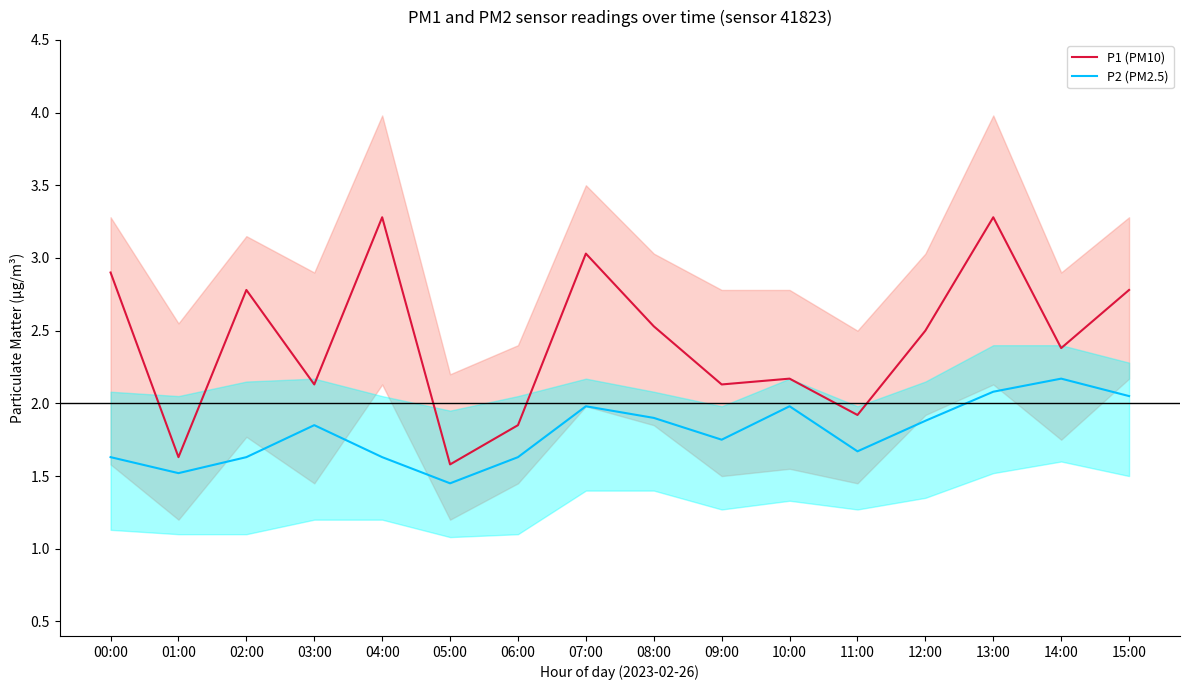

Is the value of P1 (PM10) at 07:00 greater than the value of P2 (PM2.5) at 00:00?

Yes